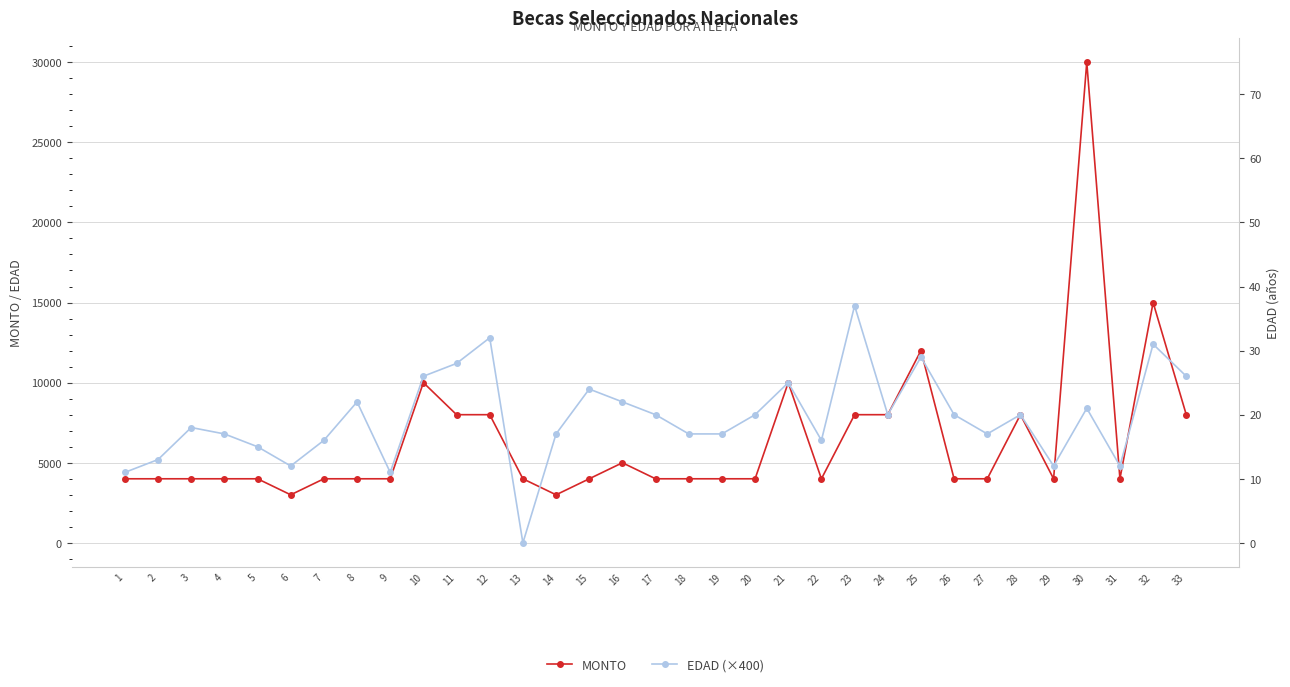

List the series in order of their overall mean, lowest first.

MONTO, EDAD (×400)